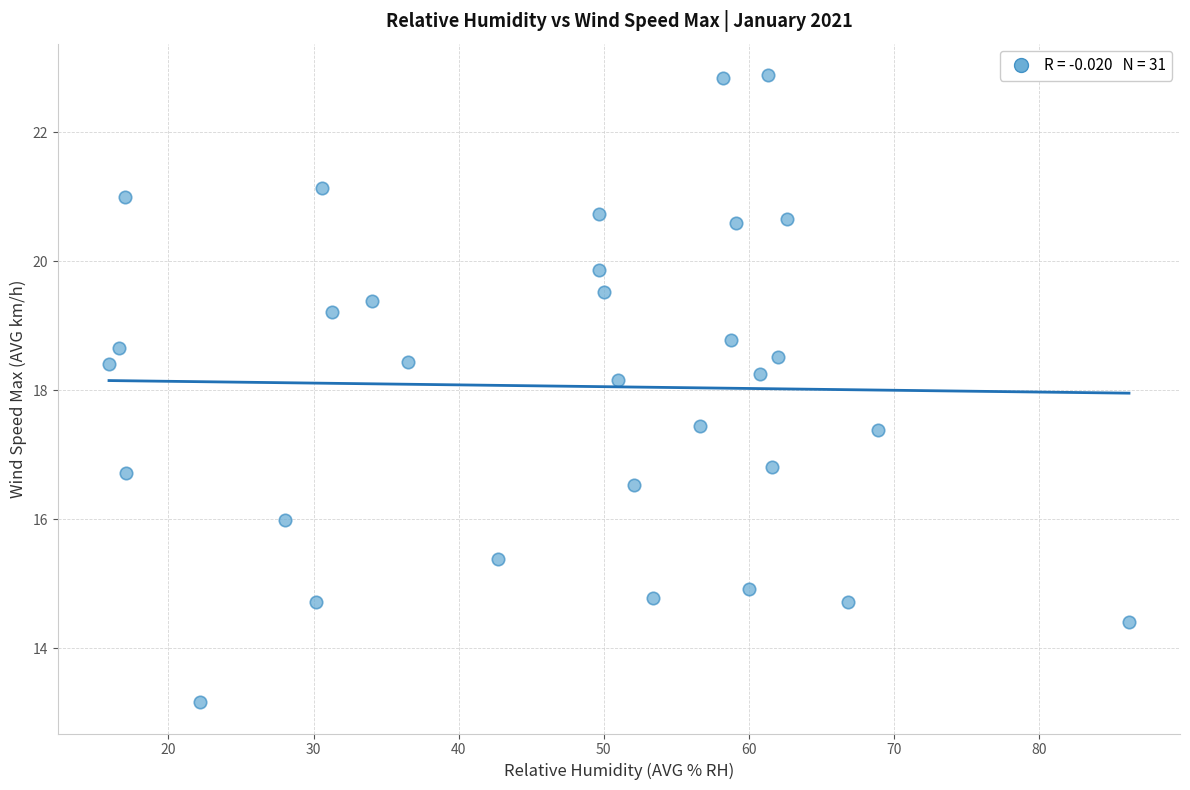

What is the range of X values (max minus min)?

70.3